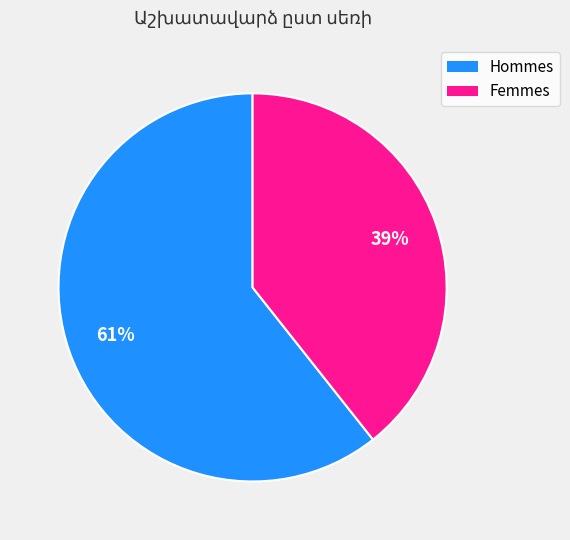

Is there a majority slice in this chart?

Yes